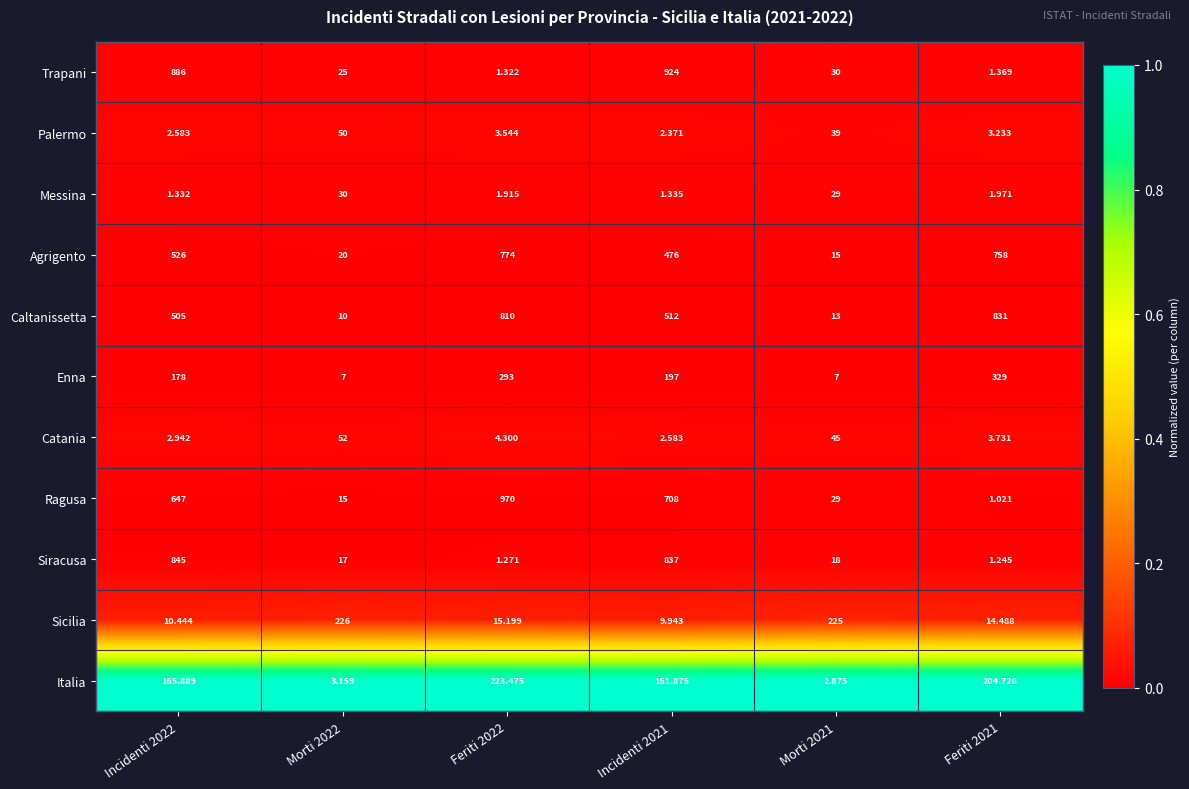

Which series has the largest range (max minus min)?

Ragusa